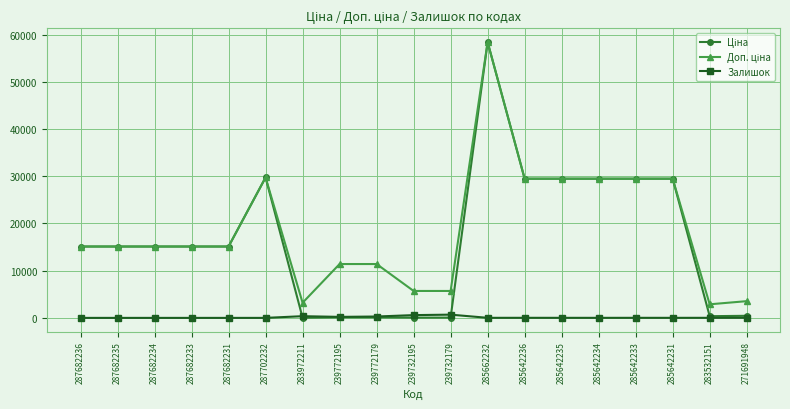

What is the maximum value shown in the chart?

58426.5